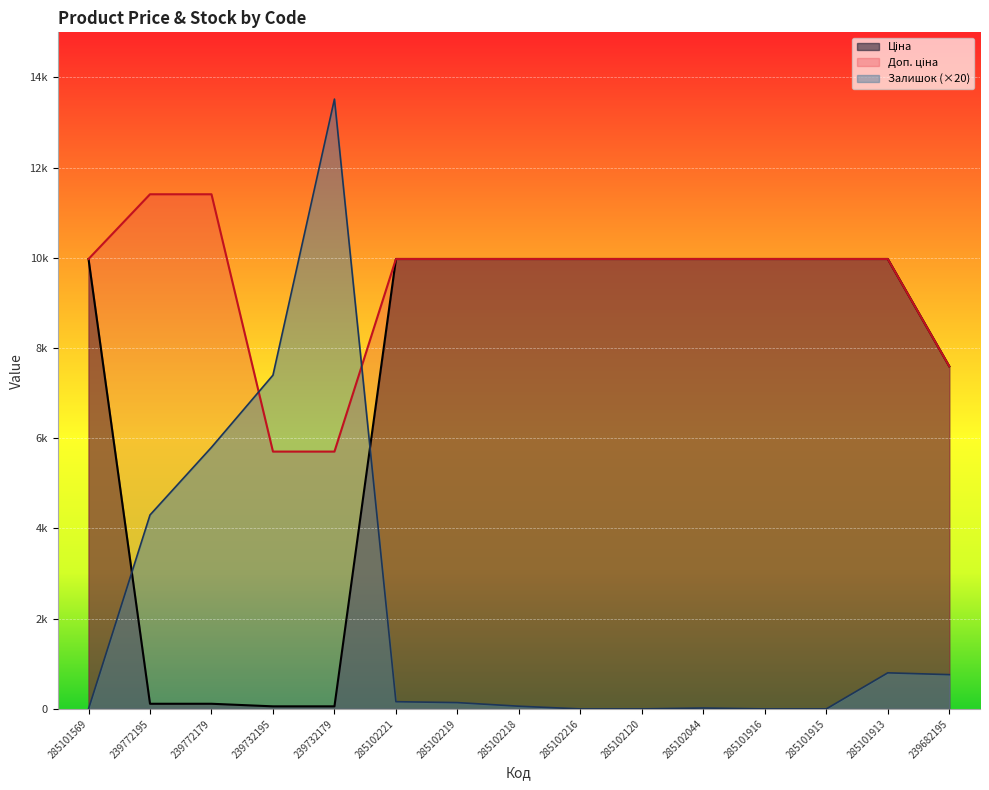

Reading left to right, what are all the values shown in this chart?

Ціна: 285101569=9975.0	239772195=114.1	239772179=114.1	239732195=57.0	239732179=57.0	285102221=9975.0	285102219=9975.0	285102218=9975.0	285102216=9975.0	285102120=9975.0	285102044=9975.0	285101916=9975.0	285101915=9975.0	285101913=9975.0	239682195=7596.5
Доп. ціна: 285101569=9975.0	239772195=11410.0	239772179=11410.0	239732195=5705.0	239732179=5705.0	285102221=9975.0	285102219=9975.0	285102218=9975.0	285102216=9975.0	285102120=9975.0	285102044=9975.0	285101916=9975.0	285101915=9975.0	285101913=9975.0	239682195=7596.5
Залишок: 285101569=0.0	239772195=4300.0	239772179=5800.0	239732195=7400.0	239732179=13520.0	285102221=160.0	285102219=140.0	285102218=60.0	285102216=0.0	285102120=0.0	285102044=20.0	285101916=0.0	285101915=0.0	285101913=800.0	239682195=760.0